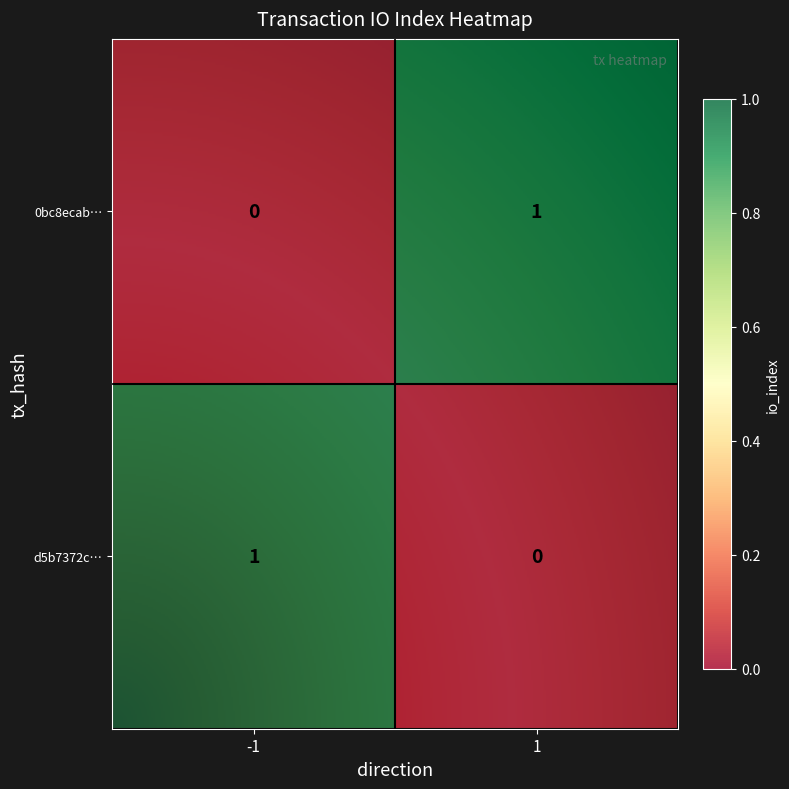

Rank the series by their maximum value, from lowest to highest.

d5b7372cfb5d19f8f4ff4d226276b651de4cb45, 0bc8ecab3489432484c3669c4d73cf52687ace6